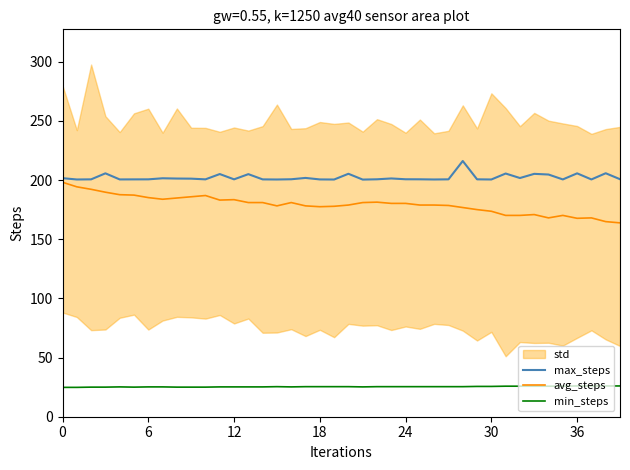

What is the label of the 16th point from the right?

24